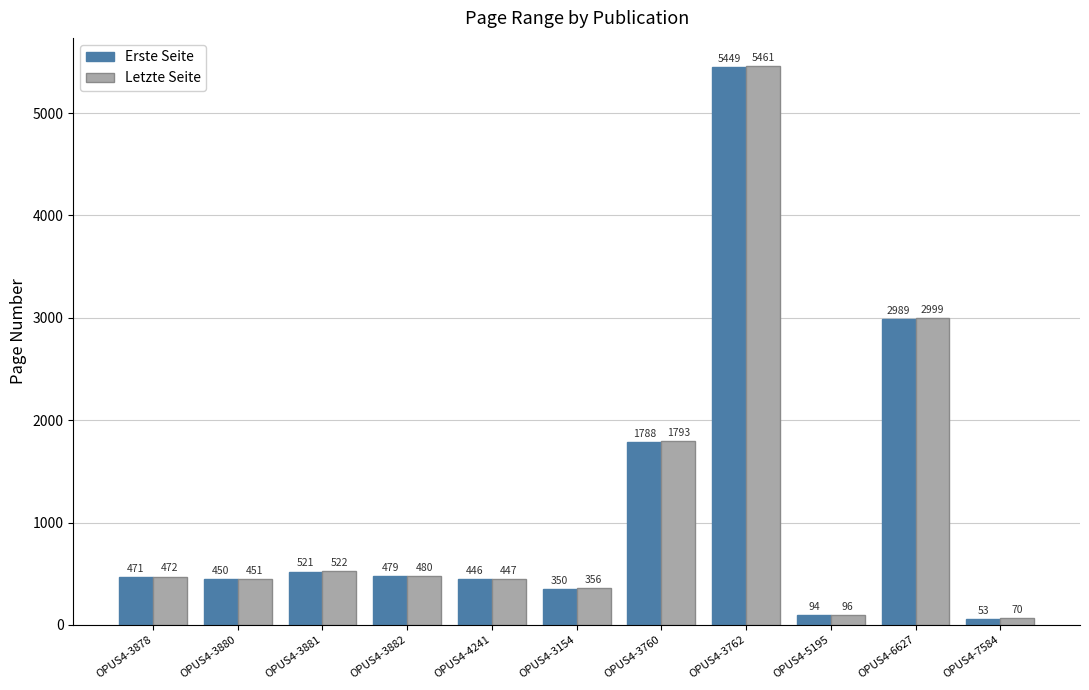

Which series has the largest total across all categories?

Letzte Seite